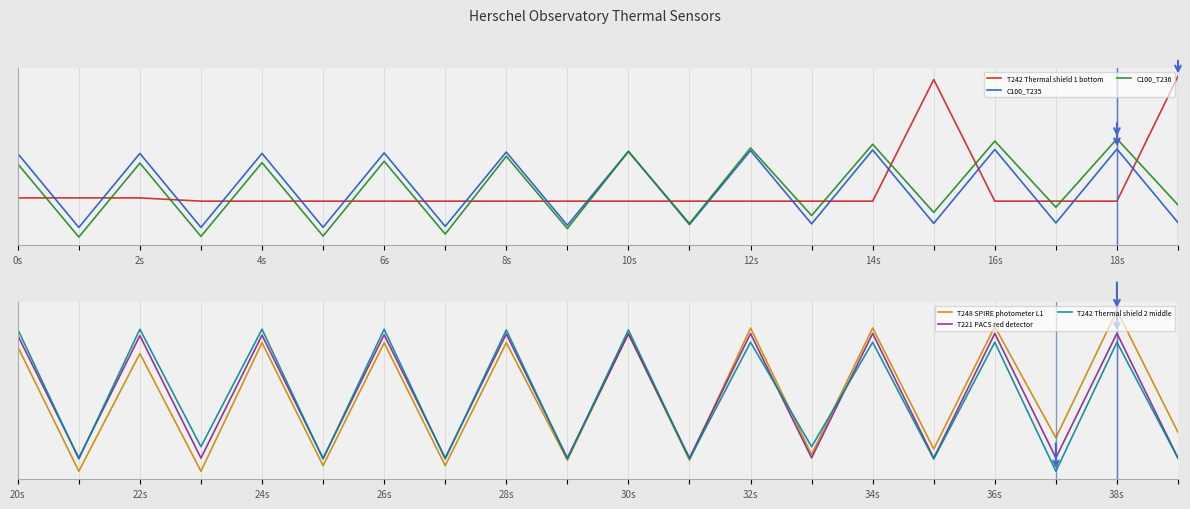

Is the value of C100_T236 at 13 greater than the value of T248 SPIRE photometer L1 at 12s?

No